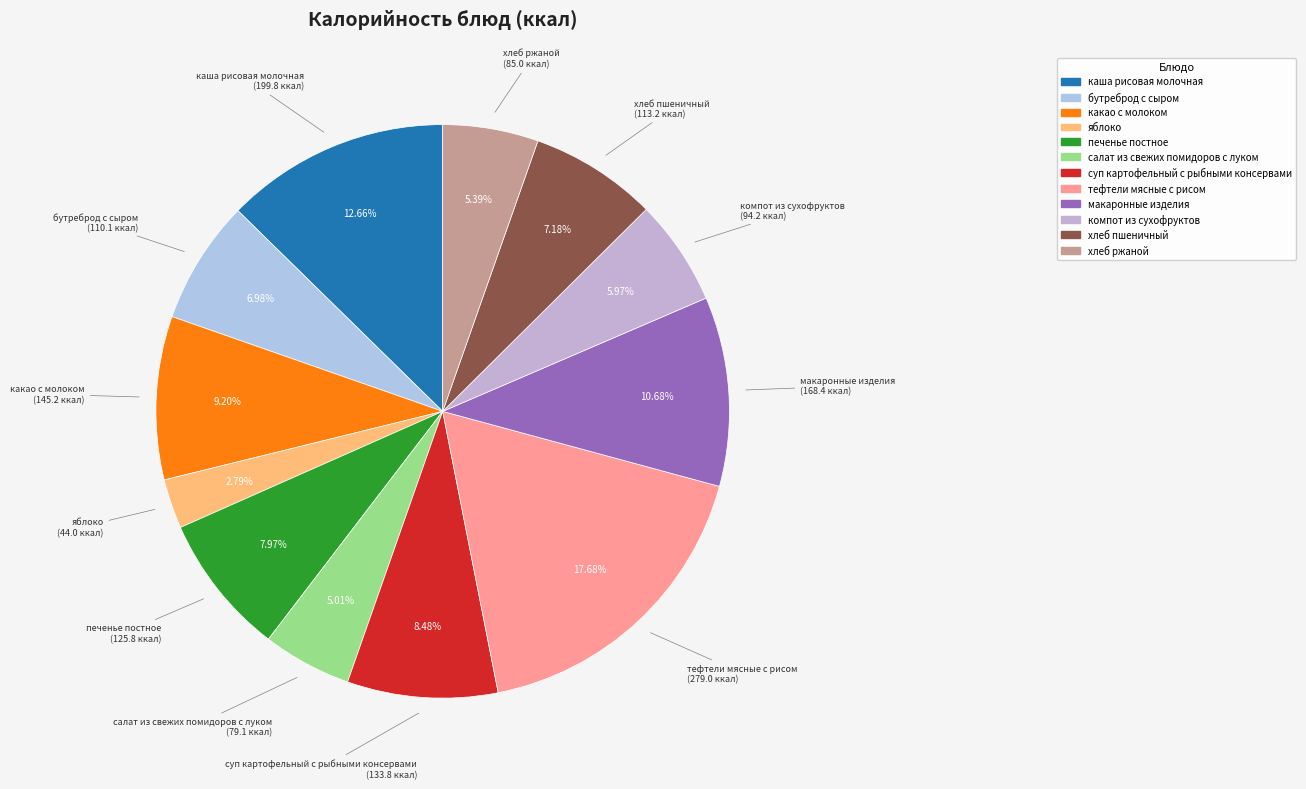

Is тефтели мясные с рисом the majority of the pie?

No